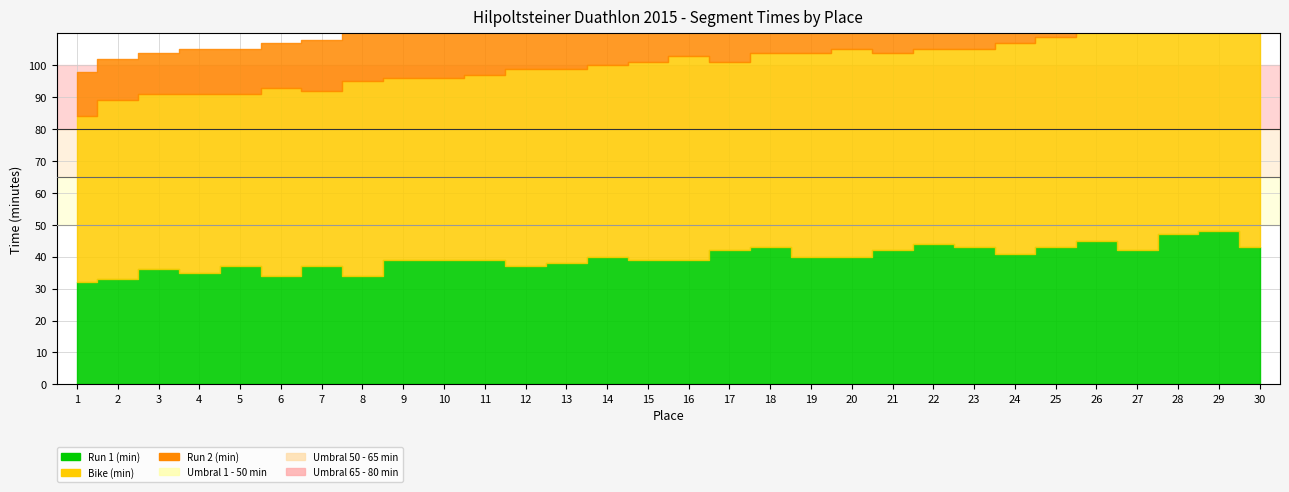

True or false: Run1_min and Run2_min intersect in this chart.

False